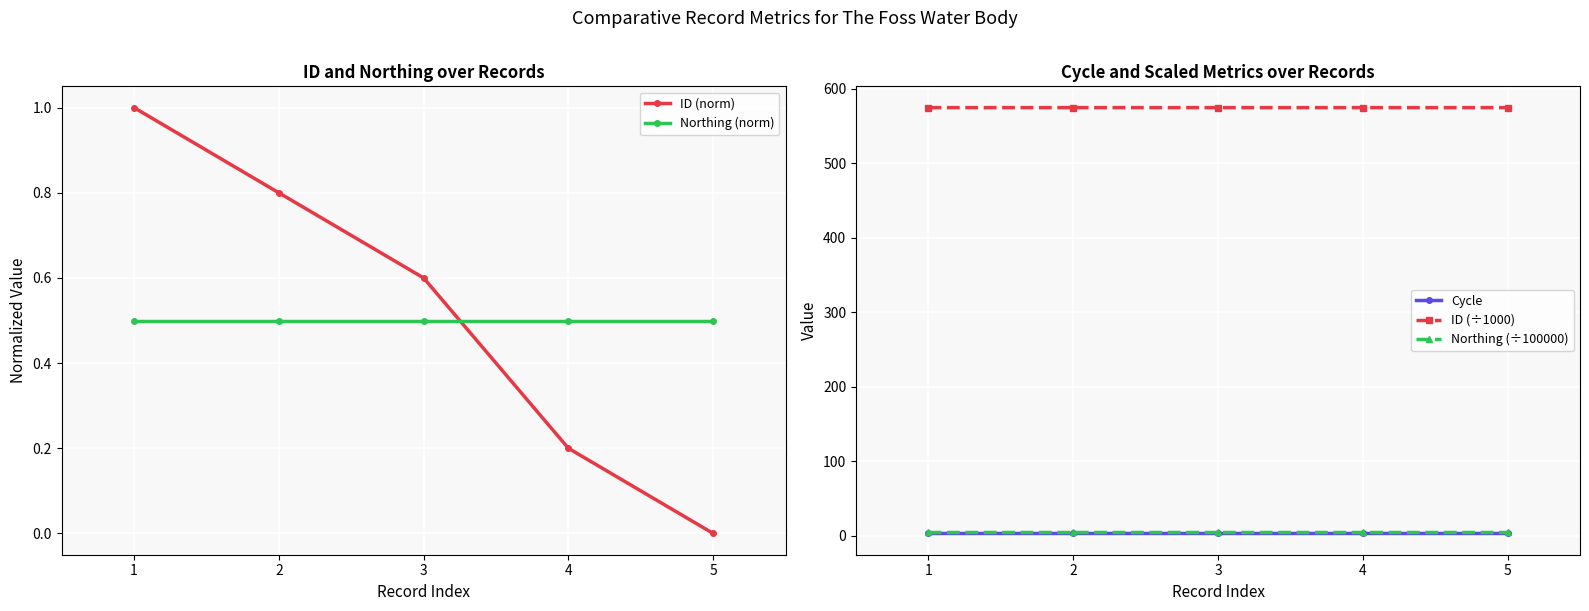

What is the difference between the maximum and second lowest values in the ID (norm) series?

0.8